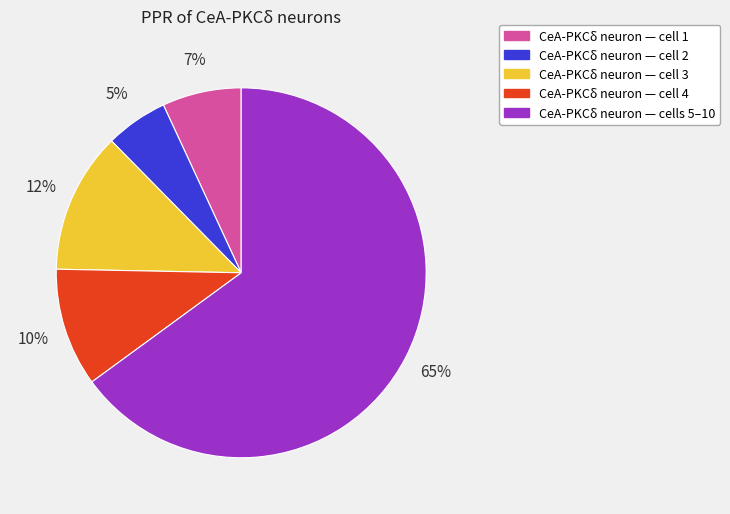

To the nearest percent, what is the average slice percentage?

20%